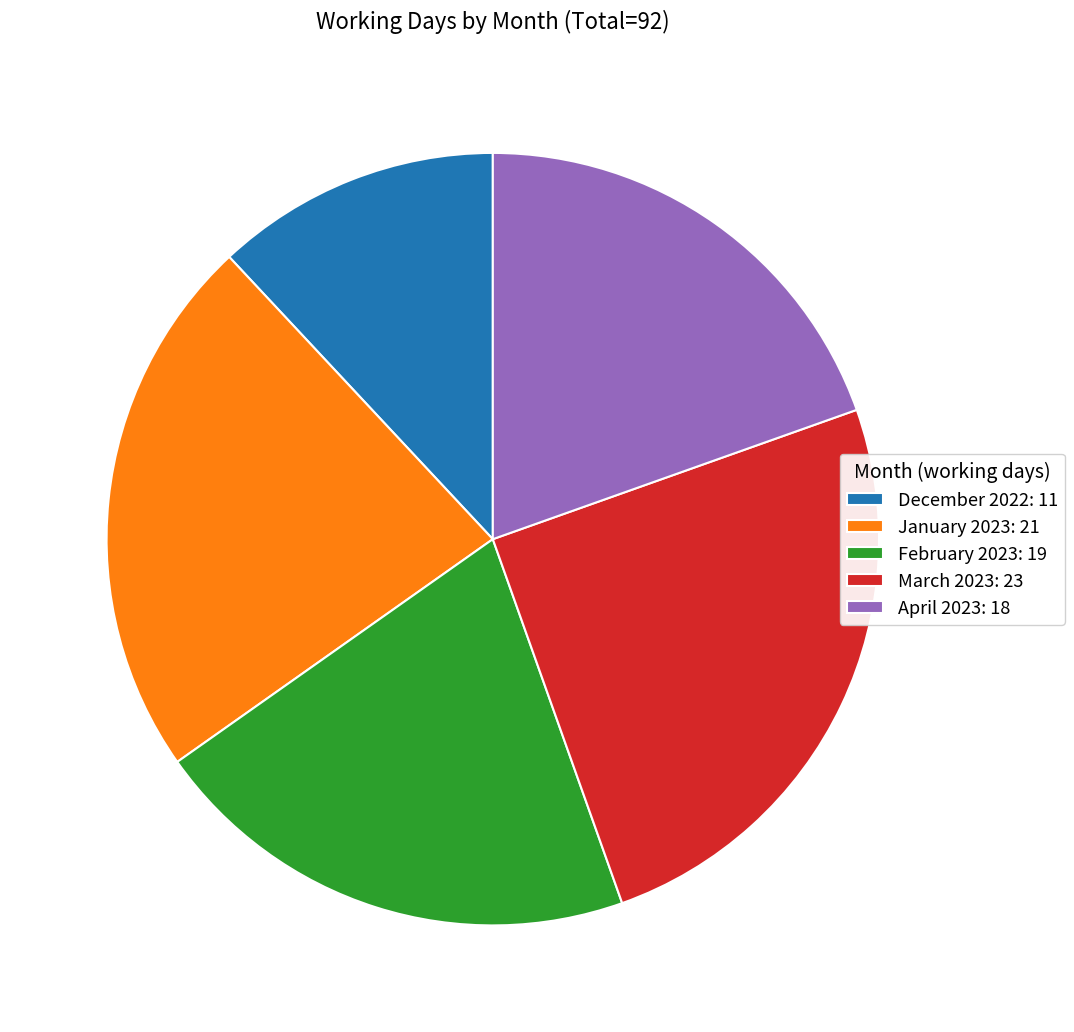

Is it true that January 2023 is 23% of the pie?

True